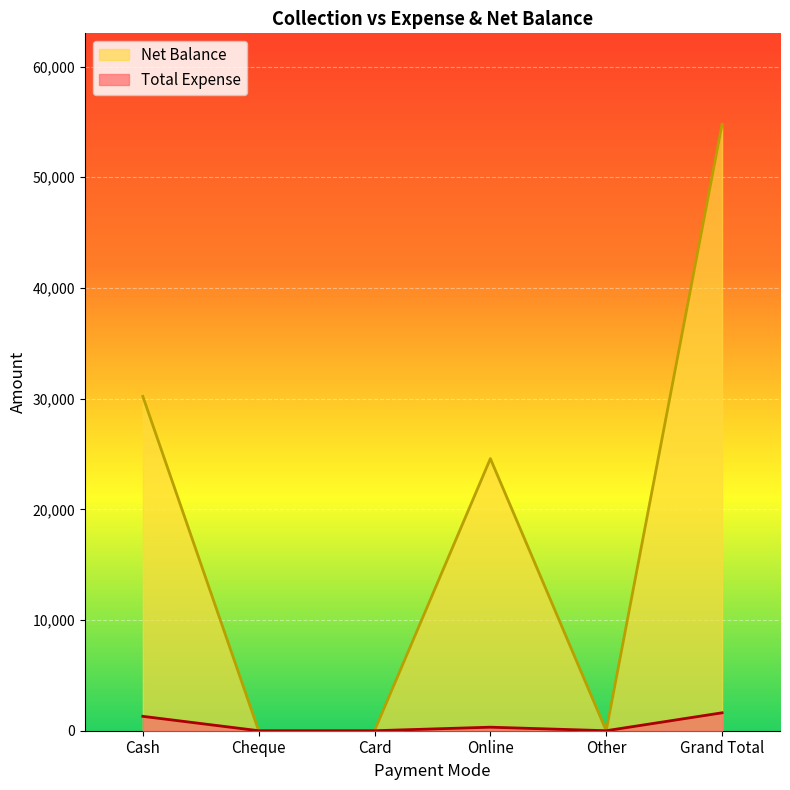

True or false: Net Balance and Total Expense cross at least once.

False